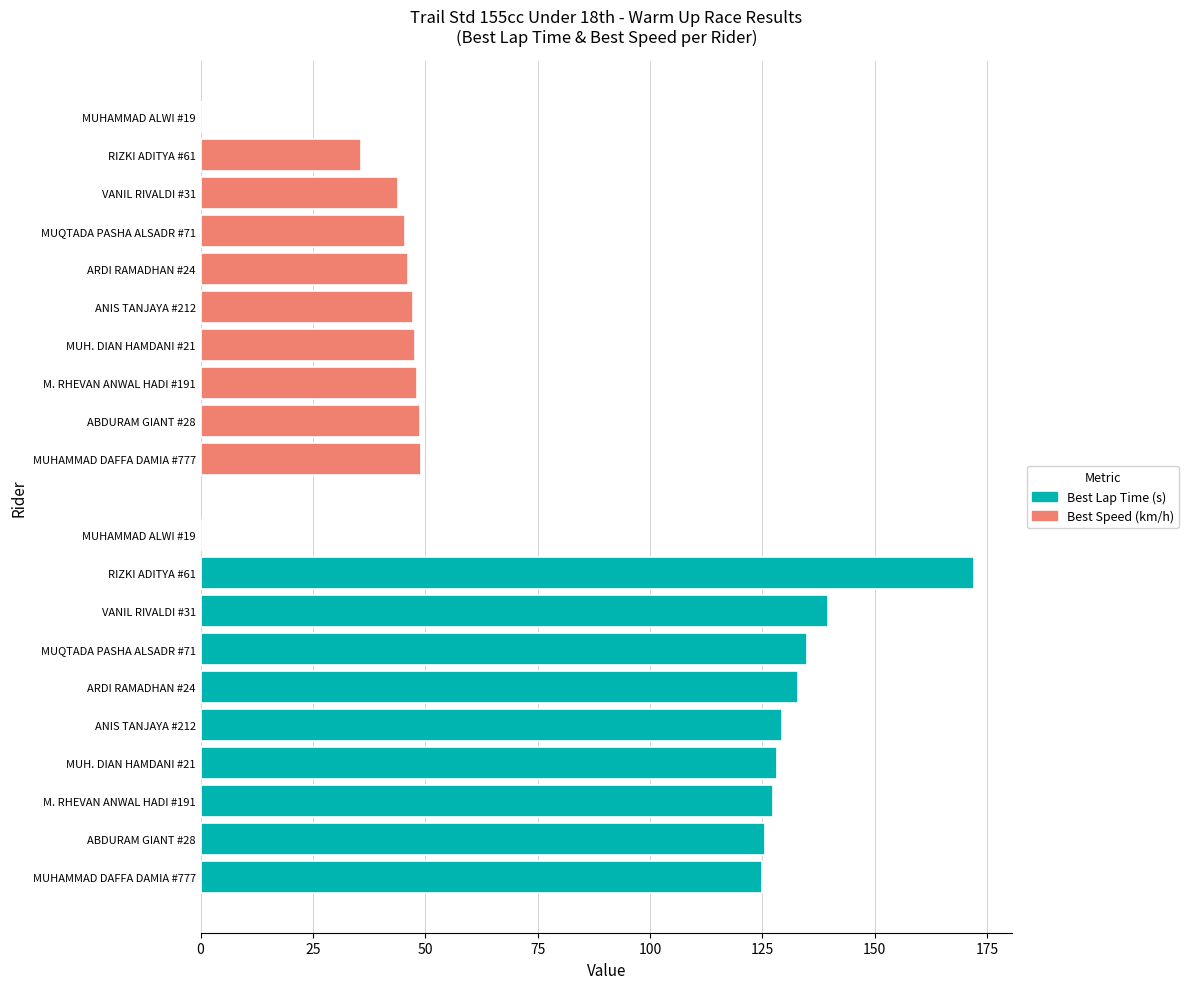

Is the value of Best Lap Time (s) at MUHAMMAD ALWI #19 greater than the value of Best Speed (km/h) at ANIS TANJAYA #212?

No